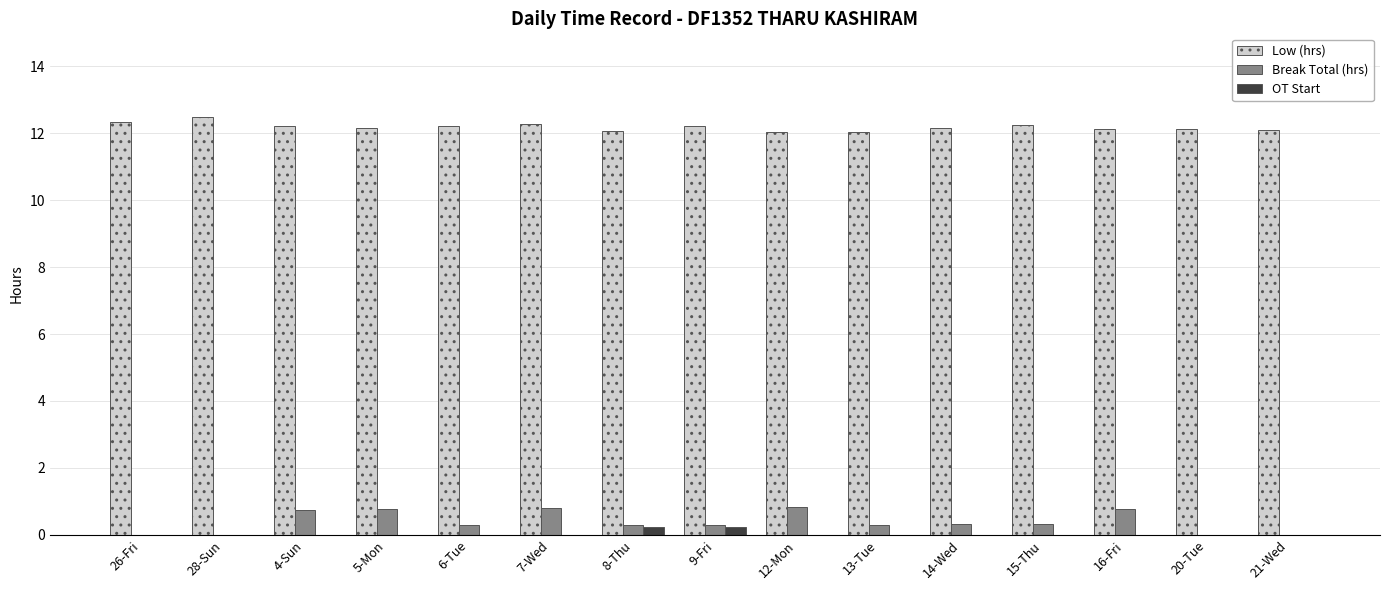

How many groups of bars are there?

15